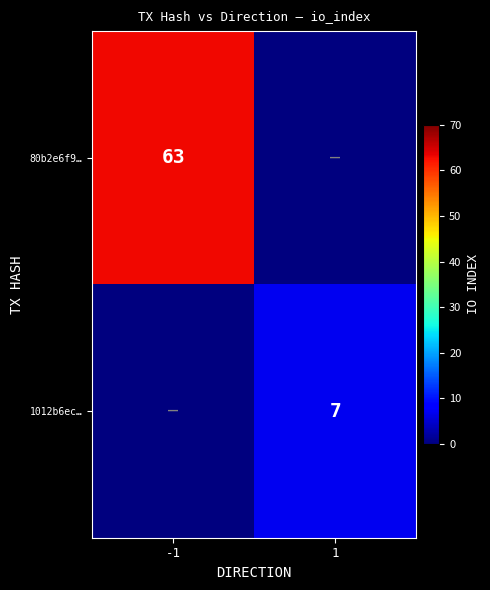

The 80b2e6f9… series shows 63 at -1. True or false?

True